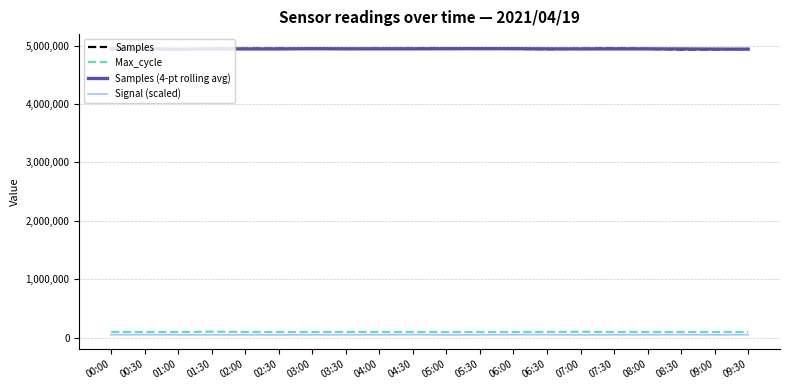

What position from the left is 06:30?

14